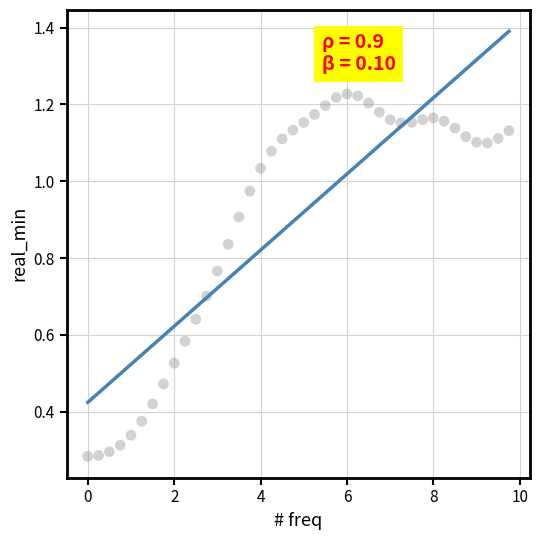

What is the range of X values (max minus min)?

9.8